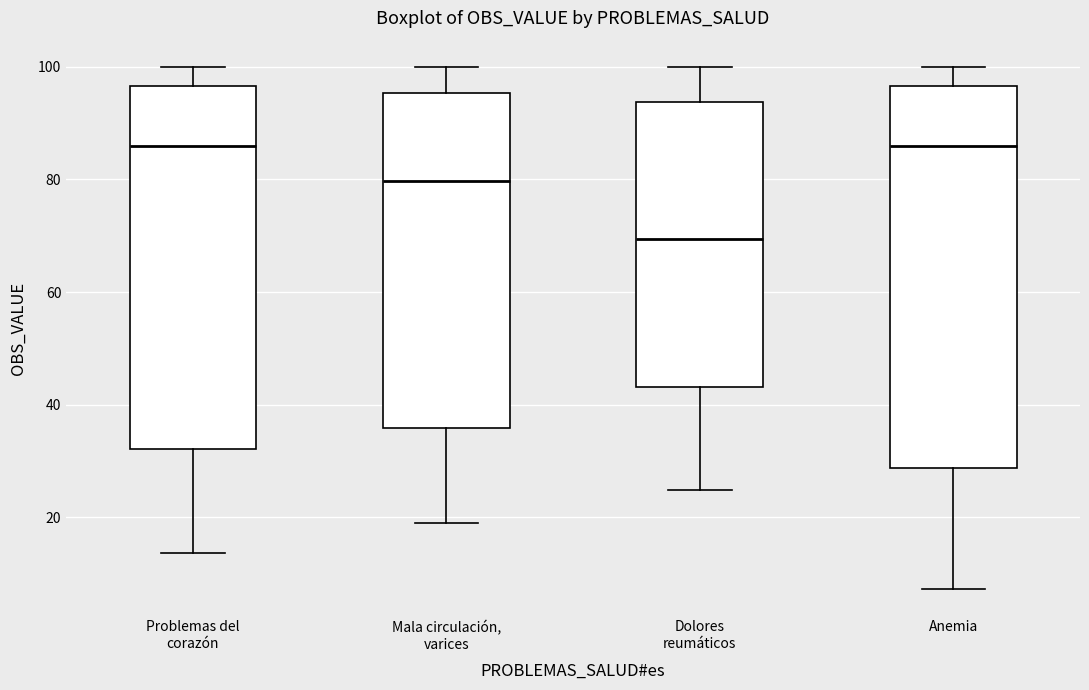

Reading left to right, read every box against the y-axis: the position of its median line, the range the box covers, and the ends of its whiskers. The values are not printed on the chart, so give them approximately, as read against the axis.

Problemas del corazón: median 86, box 32 to 96, whiskers 14 to 100
Mala circulación, varices: median 80, box 36 to 96, whiskers 18 to 100
Dolores reumáticos: median 70, box 44 to 94, whiskers 24 to 100
Anemia: median 86, box 28 to 96, whiskers 8 to 100